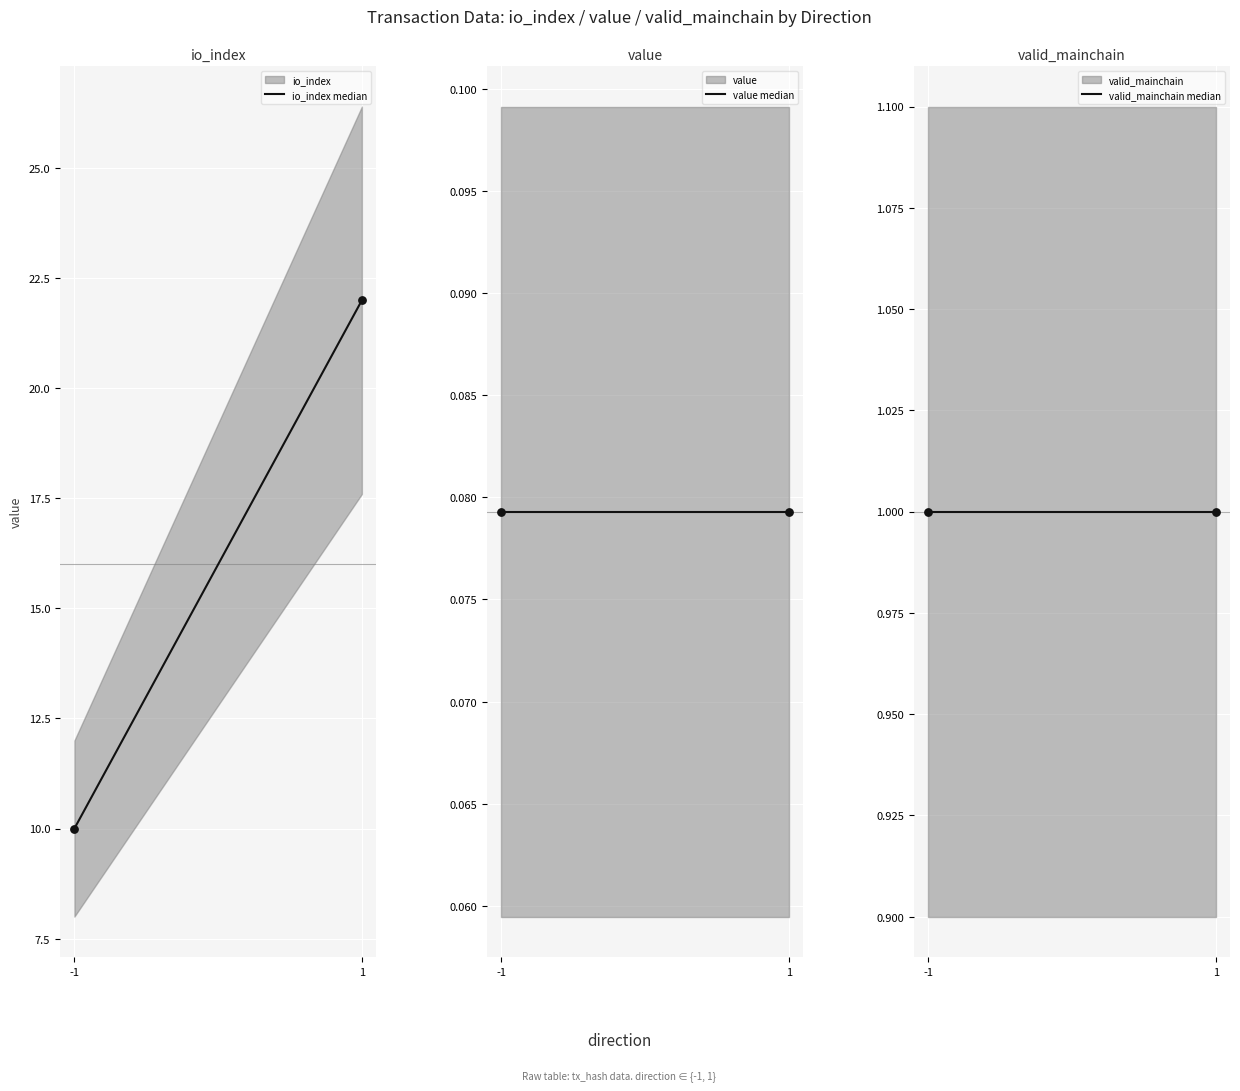

Which series reaches the maximum Y coordinate?

io_index median